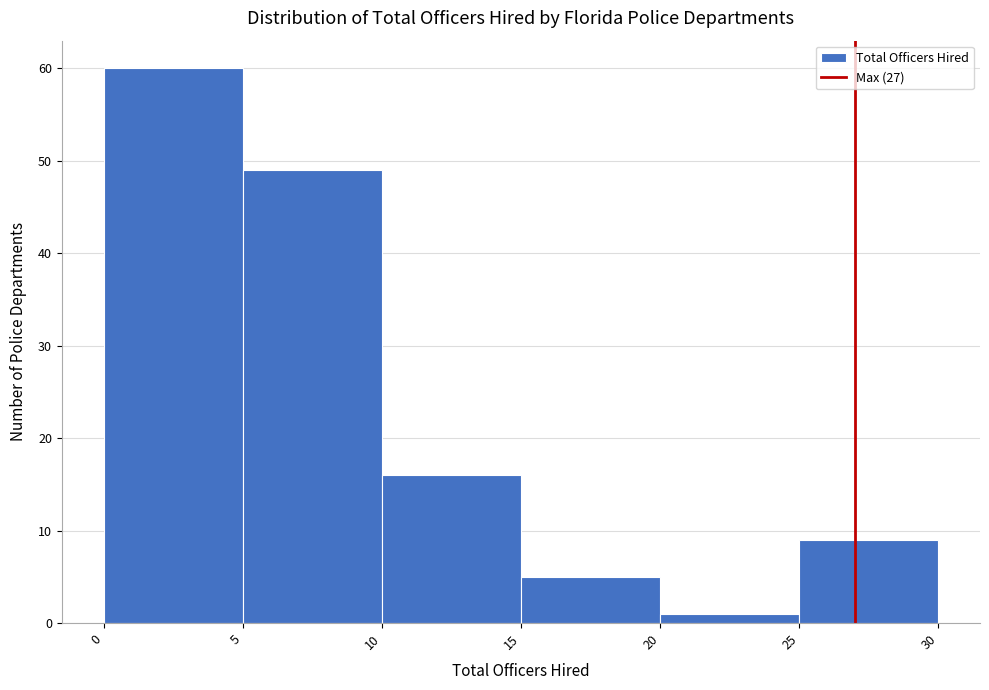

Reading left to right, list every bar in this chart as the range it spans on the x-axis followed by its height. The values are not printed on the chart, so give them approximately, as read against the axis.

0 to 5: 60
5 to 10: 49
10 to 15: 16
15 to 20: 5
20 to 25: 1
25 to 30: 9